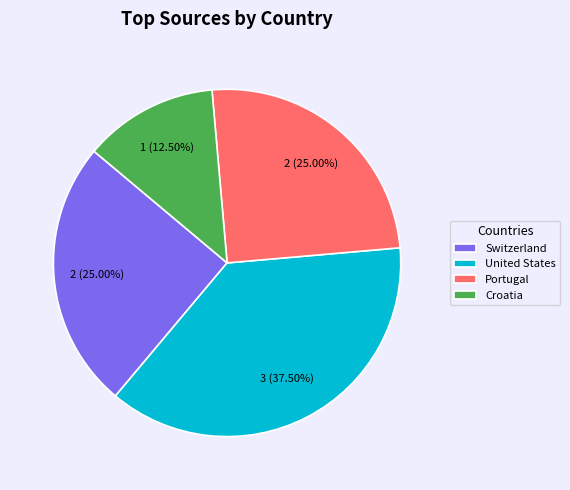

How many slices are in this pie chart?

4